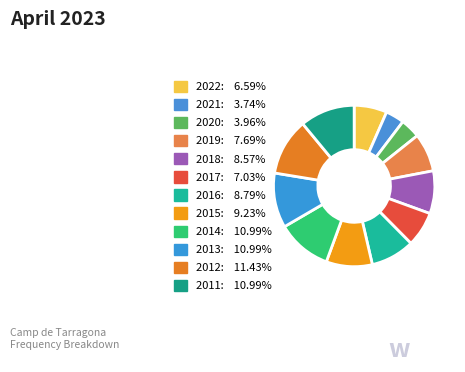

To the nearest percent, what is the difference between the 2019 and 2018 slice percentages?

1%